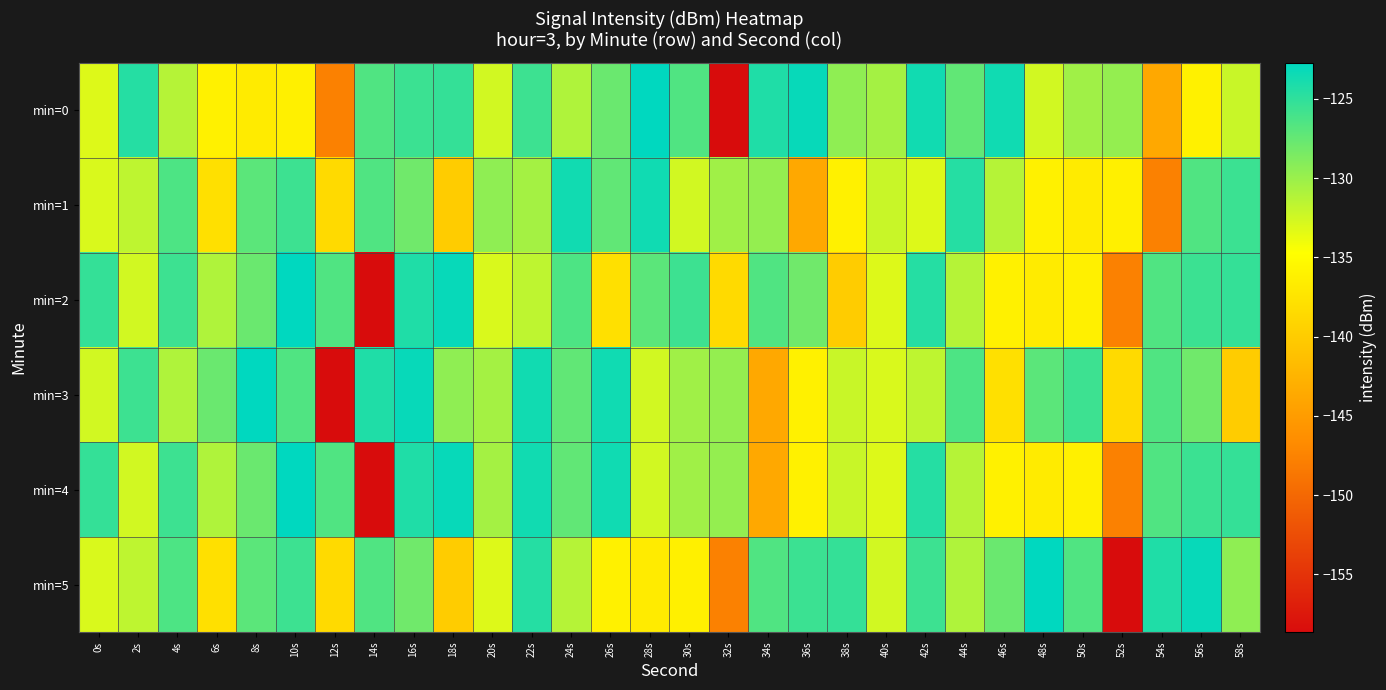

What is the difference between the highest and lowest values at 46s?

14.3